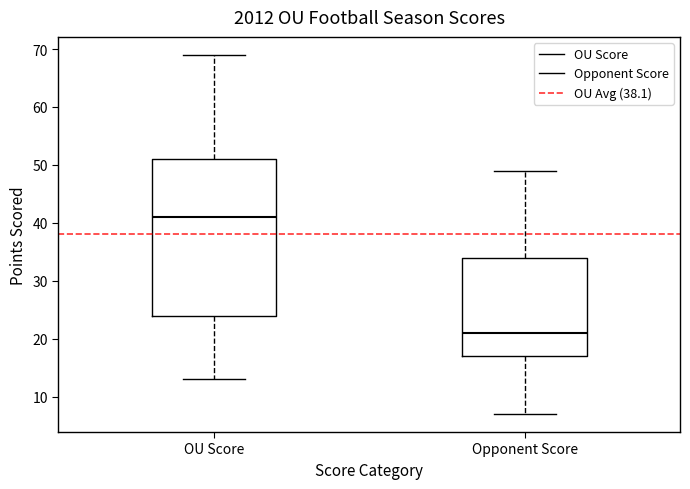

Reading left to right, read every box against the y-axis: the position of its median line, the range the box covers, and the ends of its whiskers. The values are not printed on the chart, so give them approximately, as read against the axis.

OU Score: median 41, box 24 to 51, whiskers 13 to 69
Opponent Score: median 21, box 17 to 34, whiskers 7 to 49